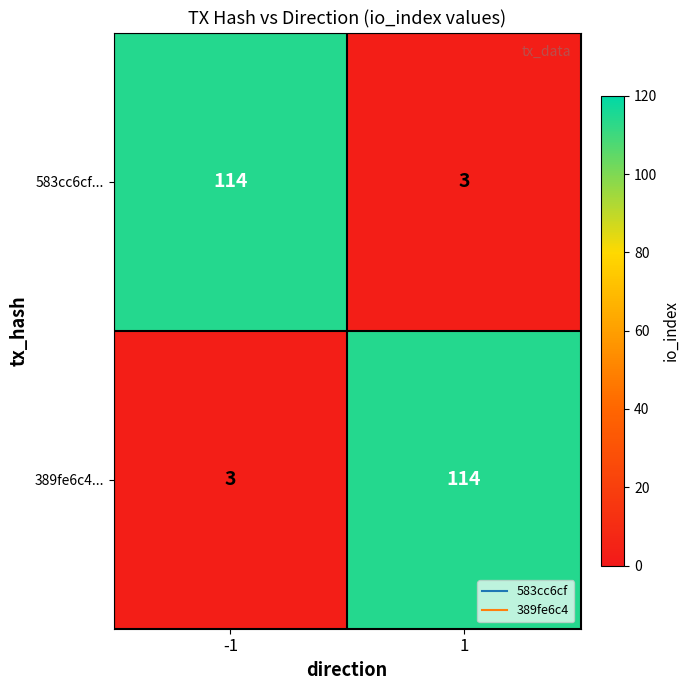

What is the difference between the highest and lowest values at -1?

111